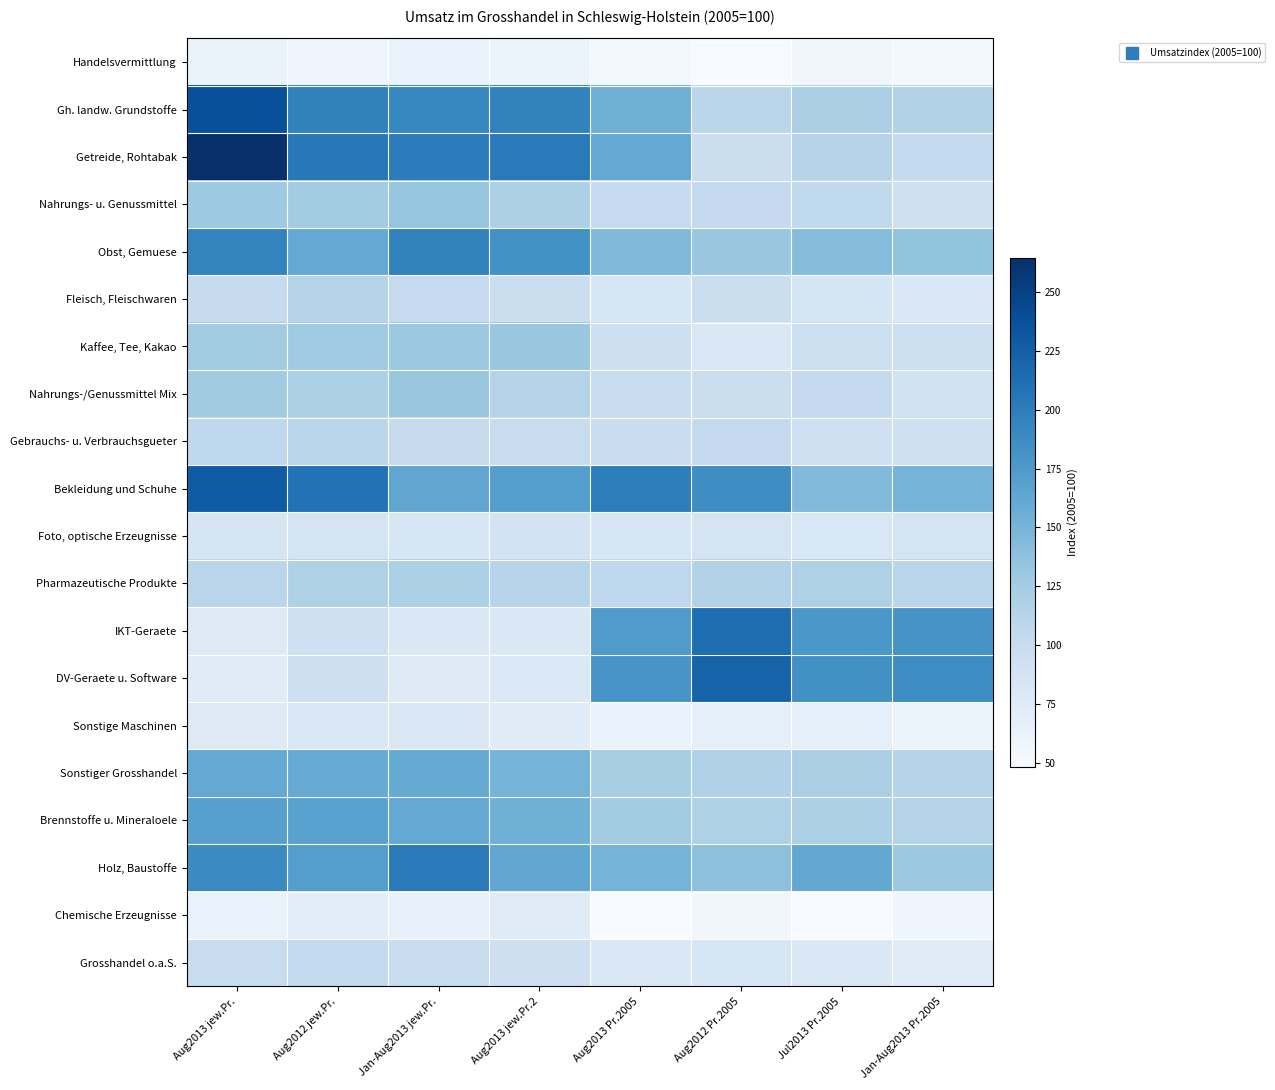

Reading right to left, transcribe all the data shown in this chart.

Handelsvermittlung: Jan-Aug2013 Pr.2005=51.9	Jul2013 Pr.2005=55.4	Aug2012 Pr.2005=49.8	Aug2013 Pr.2005=54.4	Aug2013 jew.Pr.2=59.7	Jan-Aug2013 jew.Pr.=63.4	Aug2012 jew.Pr.=57.0	Aug2013 jew.Pr.=62.5
Gh. landw. Grundstoffe: Jan-Aug2013 Pr.2005=115.8	Jul2013 Pr.2005=120.7	Aug2012 Pr.2005=110.0	Aug2013 Pr.2005=154.3	Aug2013 jew.Pr.2=196.0	Jan-Aug2013 jew.Pr.=192.6	Aug2012 jew.Pr.=196.6	Aug2013 jew.Pr.=238.0
Getreide, Rohtabak: Jan-Aug2013 Pr.2005=103.9	Jul2013 Pr.2005=113.4	Aug2012 Pr.2005=95.8	Aug2013 Pr.2005=160.8	Aug2013 jew.Pr.2=202.3	Jan-Aug2013 jew.Pr.=200.9	Aug2012 jew.Pr.=203.9	Aug2013 jew.Pr.=264.4
Nahrungs- u. Genussmittel: Jan-Aug2013 Pr.2005=93.9	Jul2013 Pr.2005=105.3	Aug2012 Pr.2005=102.5	Aug2013 Pr.2005=102.2	Aug2013 jew.Pr.2=118.9	Jan-Aug2013 jew.Pr.=133.9	Aug2012 jew.Pr.=125.3	Aug2013 jew.Pr.=129.2
Obst, Gemuese: Jan-Aug2013 Pr.2005=134.5	Jul2013 Pr.2005=142.0	Aug2012 Pr.2005=131.2	Aug2013 Pr.2005=145.3	Aug2013 jew.Pr.2=183.0	Jan-Aug2013 jew.Pr.=195.9	Aug2012 jew.Pr.=160.8	Aug2013 jew.Pr.=194.6
Fleisch, Fleischwaren: Jan-Aug2013 Pr.2005=80.2	Jul2013 Pr.2005=85.3	Aug2012 Pr.2005=97.0	Aug2013 Pr.2005=83.8	Aug2013 jew.Pr.2=96.0	Jan-Aug2013 jew.Pr.=102.1	Aug2012 jew.Pr.=113.7	Aug2013 jew.Pr.=101.4
Kaffee, Tee, Kakao: Jan-Aug2013 Pr.2005=95.0	Jul2013 Pr.2005=94.9	Aug2012 Pr.2005=80.5	Aug2013 Pr.2005=94.5	Aug2013 jew.Pr.2=132.7	Jan-Aug2013 jew.Pr.=129.5	Aug2012 jew.Pr.=127.8	Aug2013 jew.Pr.=125.5
Nahrungs-/Genussmittel Mix: Jan-Aug2013 Pr.2005=89.7	Jul2013 Pr.2005=103.1	Aug2012 Pr.2005=97.0	Aug2013 Pr.2005=99.6	Aug2013 jew.Pr.2=114.3	Jan-Aug2013 jew.Pr.=131.9	Aug2012 jew.Pr.=120.0	Aug2013 jew.Pr.=126.4
Gebrauchs- u. Verbrauchsgueter: Jan-Aug2013 Pr.2005=92.3	Jul2013 Pr.2005=93.8	Aug2012 Pr.2005=103.0	Aug2013 Pr.2005=98.0	Aug2013 jew.Pr.2=99.6	Jan-Aug2013 jew.Pr.=101.3	Aug2012 jew.Pr.=110.4	Aug2013 jew.Pr.=106.5
Bekleidung und Schuhe: Jan-Aug2013 Pr.2005=150.9	Jul2013 Pr.2005=144.2	Aug2012 Pr.2005=186.3	Aug2013 Pr.2005=199.7	Aug2013 jew.Pr.2=170.8	Jan-Aug2013 jew.Pr.=163.9	Aug2012 jew.Pr.=209.0	Aug2013 jew.Pr.=227.6
Foto, optische Erzeugnisse: Jan-Aug2013 Pr.2005=86.5	Jul2013 Pr.2005=82.0	Aug2012 Pr.2005=86.3	Aug2013 Pr.2005=83.4	Aug2013 jew.Pr.2=87.8	Jan-Aug2013 jew.Pr.=83.6	Aug2012 jew.Pr.=86.2	Aug2013 jew.Pr.=85.1
Pharmazeutische Produkte: Jan-Aug2013 Pr.2005=110.1	Jul2013 Pr.2005=117.6	Aug2012 Pr.2005=115.9	Aug2013 Pr.2005=107.5	Aug2013 jew.Pr.2=112.4	Jan-Aug2013 jew.Pr.=120.1	Aug2012 jew.Pr.=117.7	Aug2013 jew.Pr.=109.6
IKT-Geraete: Jan-Aug2013 Pr.2005=180.1	Jul2013 Pr.2005=178.2	Aug2012 Pr.2005=212.3	Aug2013 Pr.2005=174.1	Aug2013 jew.Pr.2=79.2	Jan-Aug2013 jew.Pr.=79.0	Aug2012 jew.Pr.=93.6	Aug2013 jew.Pr.=76.4
DV-Geraete u. Software: Jan-Aug2013 Pr.2005=186.9	Jul2013 Pr.2005=183.4	Aug2012 Pr.2005=221.8	Aug2013 Pr.2005=179.8	Aug2013 jew.Pr.2=78.3	Jan-Aug2013 jew.Pr.=76.2	Aug2012 jew.Pr.=94.6	Aug2013 jew.Pr.=74.4
Sonstige Maschinen: Jan-Aug2013 Pr.2005=61.6	Jul2013 Pr.2005=67.3	Aug2012 Pr.2005=67.4	Aug2013 Pr.2005=63.2	Aug2013 jew.Pr.2=74.1	Jan-Aug2013 jew.Pr.=80.8	Aug2012 jew.Pr.=81.1	Aug2013 jew.Pr.=75.9
Sonstiger Grosshandel: Jan-Aug2013 Pr.2005=113.6	Jul2013 Pr.2005=121.8	Aug2012 Pr.2005=117.1	Aug2013 Pr.2005=122.0	Aug2013 jew.Pr.2=150.7	Jan-Aug2013 jew.Pr.=160.4	Aug2012 jew.Pr.=158.8	Aug2013 jew.Pr.=161.1
Brennstoffe u. Mineraloele: Jan-Aug2013 Pr.2005=114.3	Jul2013 Pr.2005=119.4	Aug2012 Pr.2005=118.0	Aug2013 Pr.2005=125.7	Aug2013 jew.Pr.2=154.4	Jan-Aug2013 jew.Pr.=161.2	Aug2012 jew.Pr.=167.4	Aug2013 jew.Pr.=169.5
Holz, Baustoffe: Jan-Aug2013 Pr.2005=130.0	Jul2013 Pr.2005=161.5	Aug2012 Pr.2005=138.6	Aug2013 Pr.2005=150.7	Aug2013 jew.Pr.2=162.8	Jan-Aug2013 jew.Pr.=202.6	Aug2012 jew.Pr.=171.1	Aug2013 jew.Pr.=189.1
Chemische Erzeugnisse: Jan-Aug2013 Pr.2005=56.9	Jul2013 Pr.2005=49.4	Aug2012 Pr.2005=55.9	Aug2013 Pr.2005=48.4	Aug2013 jew.Pr.2=74.5	Jan-Aug2013 jew.Pr.=64.1	Aug2012 jew.Pr.=71.6	Aug2013 jew.Pr.=62.8
Grosshandel o.a.S.: Jan-Aug2013 Pr.2005=74.4	Jul2013 Pr.2005=80.0	Aug2012 Pr.2005=82.8	Aug2013 Pr.2005=80.2	Aug2013 jew.Pr.2=94.5	Jan-Aug2013 jew.Pr.=100.5	Aug2012 jew.Pr.=104.7	Aug2013 jew.Pr.=99.8